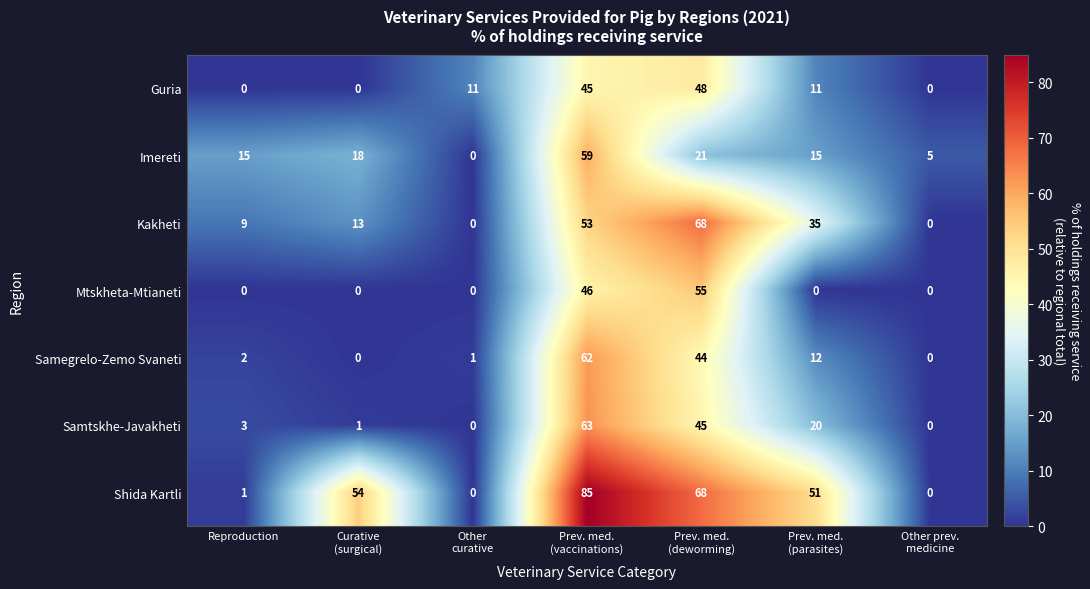

Which series has the largest range (max minus min)?

Shida Kartli